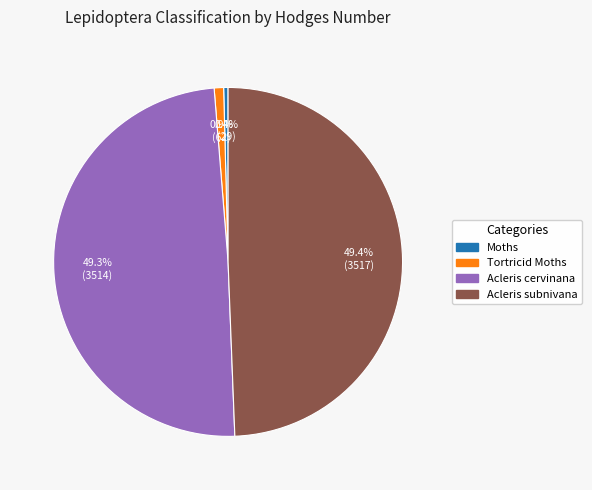

Combined, what portion of the pie is Acleris cervinana and Acleris subnivana?

98.7%